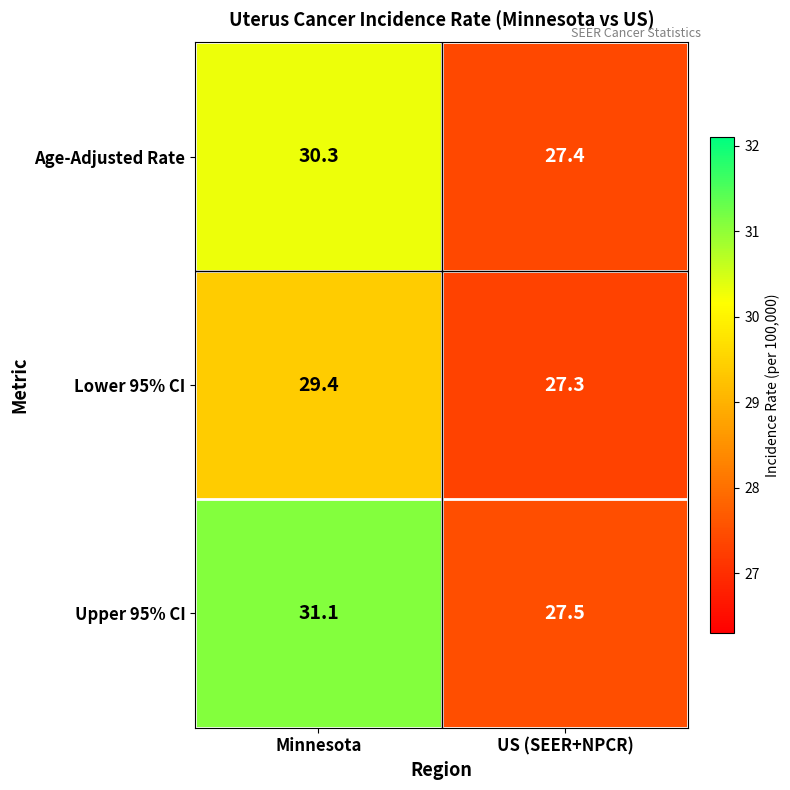

Rank the series by their maximum value, from highest to lowest.

Upper 95% CI, Age-Adjusted Rate, Lower 95% CI